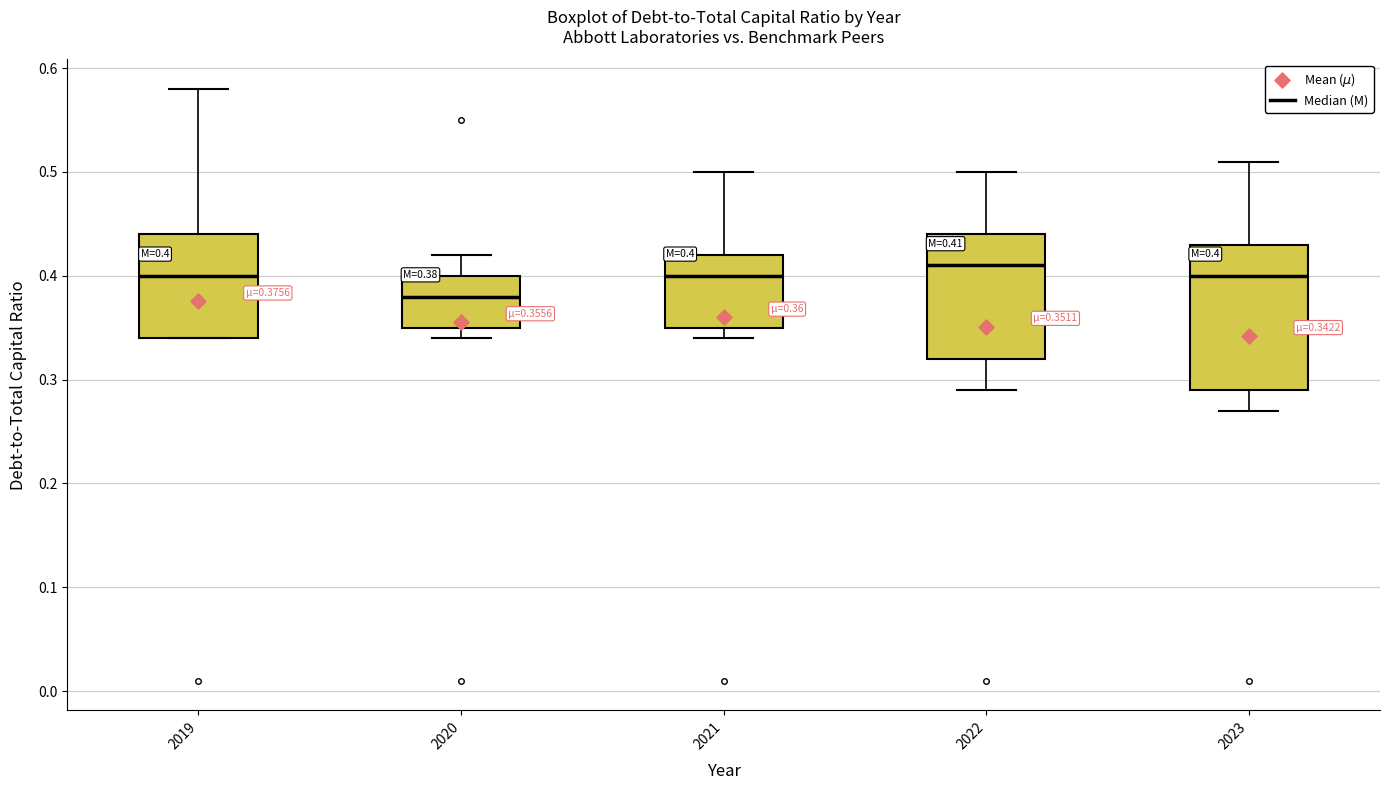

Comparing the boxes themselves (not the whiskers), which one is the tallest?

2023